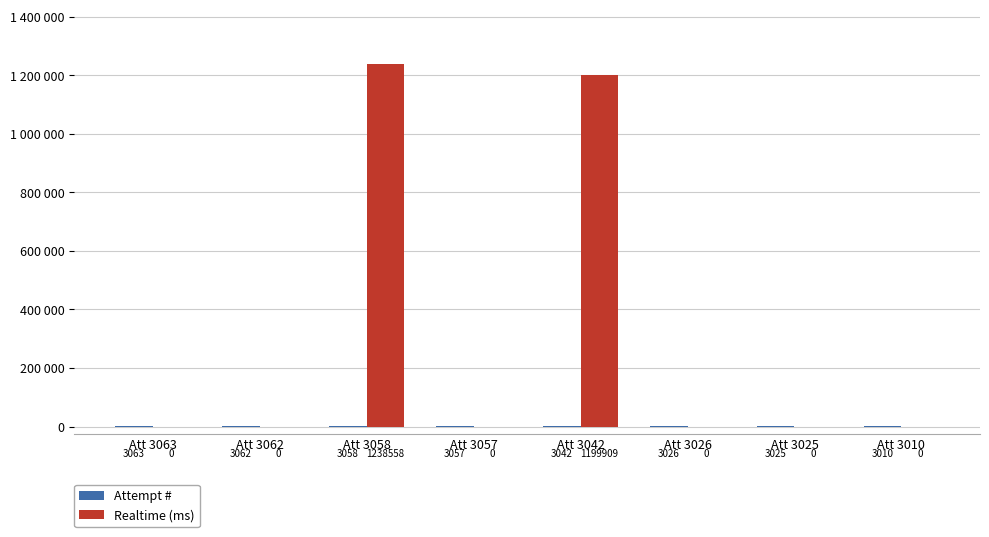

Between Att 3057 and Att 3026, which series saw the biggest shift?

Attempt #